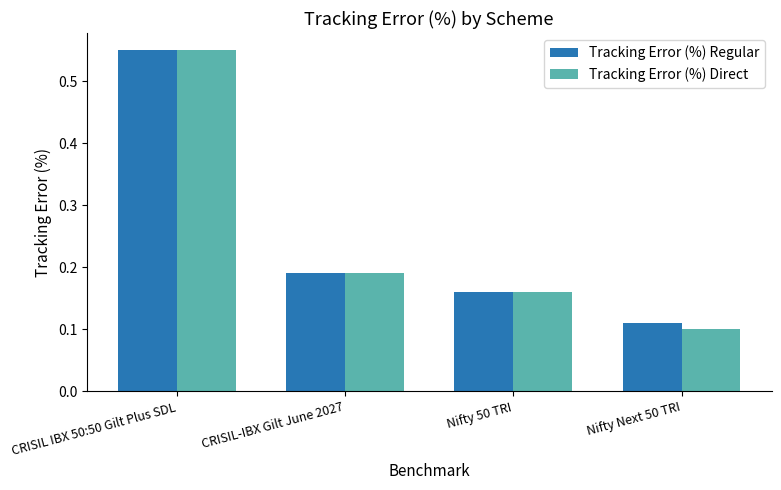

How many categories are shown in the chart?

4